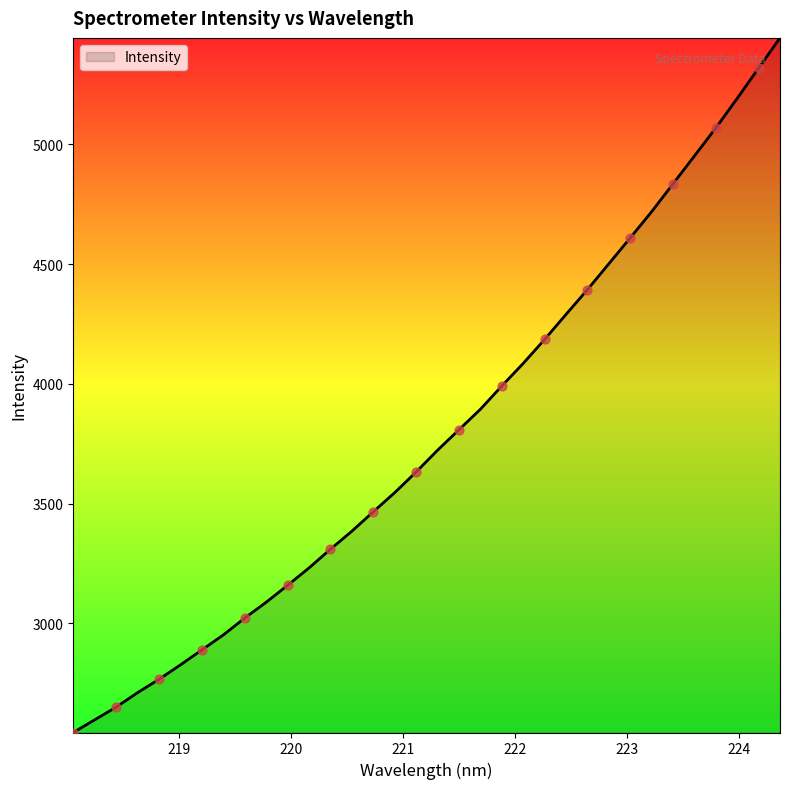

What is the maximum value shown in the chart?

5444.9